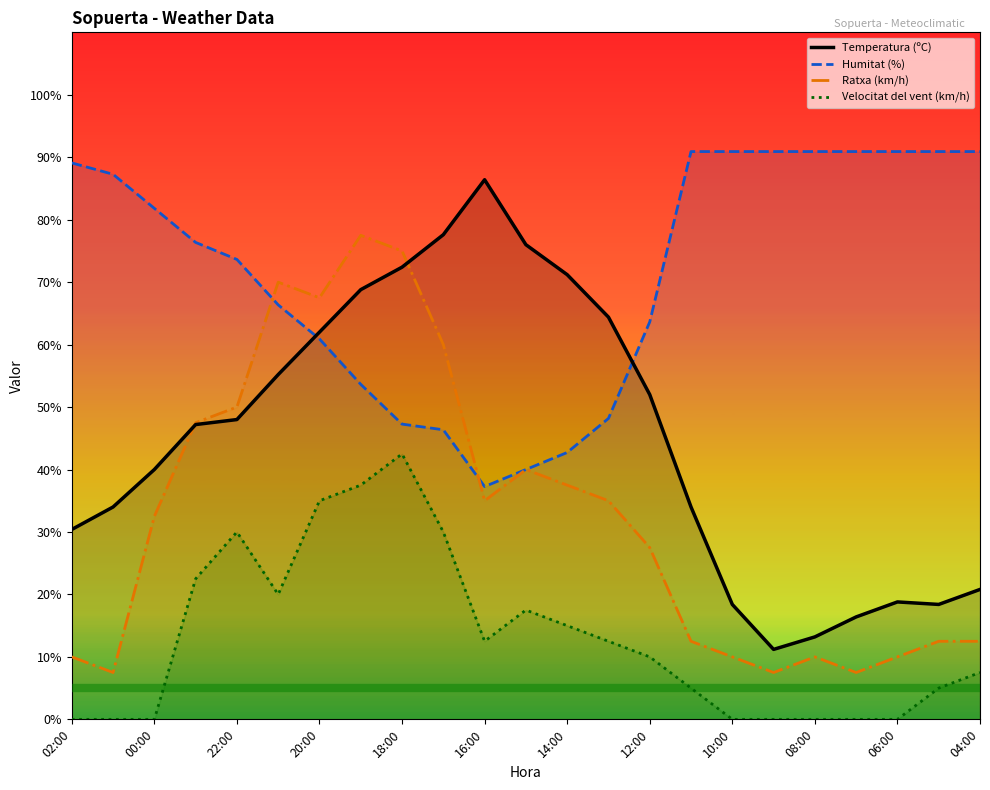

What is the total value across all series at 15?

142.4